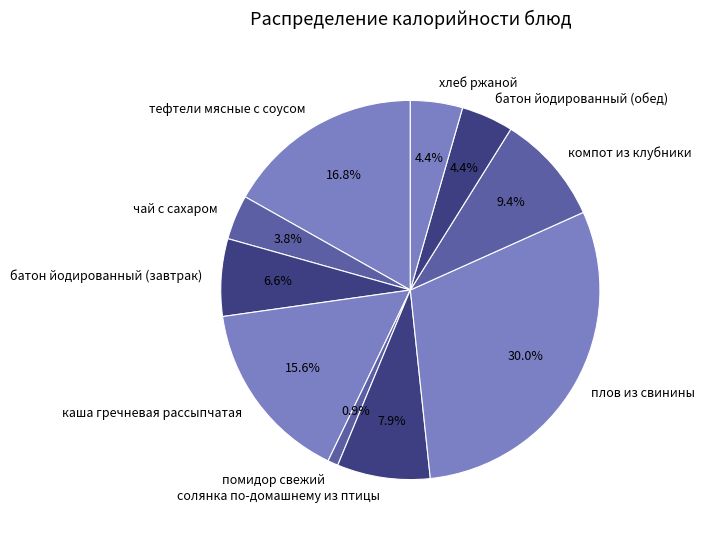

Approximately how many times larger is the value at хлеб ржаной compared to компот из клубники?

0.5